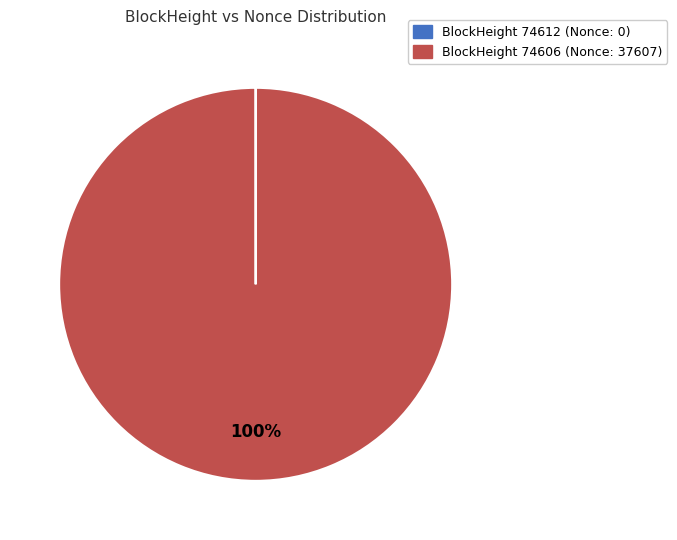

Does any single category account for the majority?

Yes